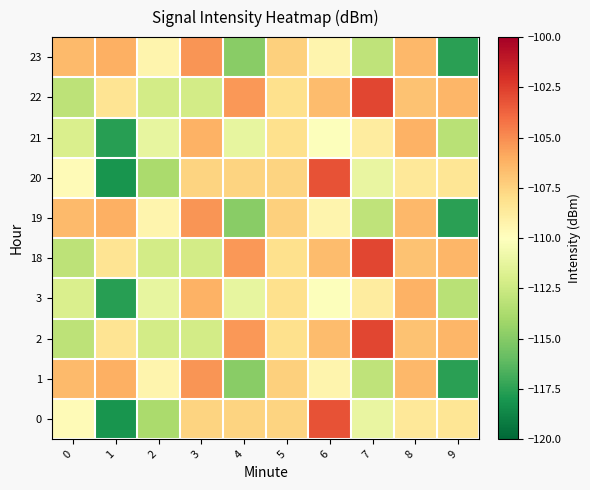

Which category has the highest value across all series?

7